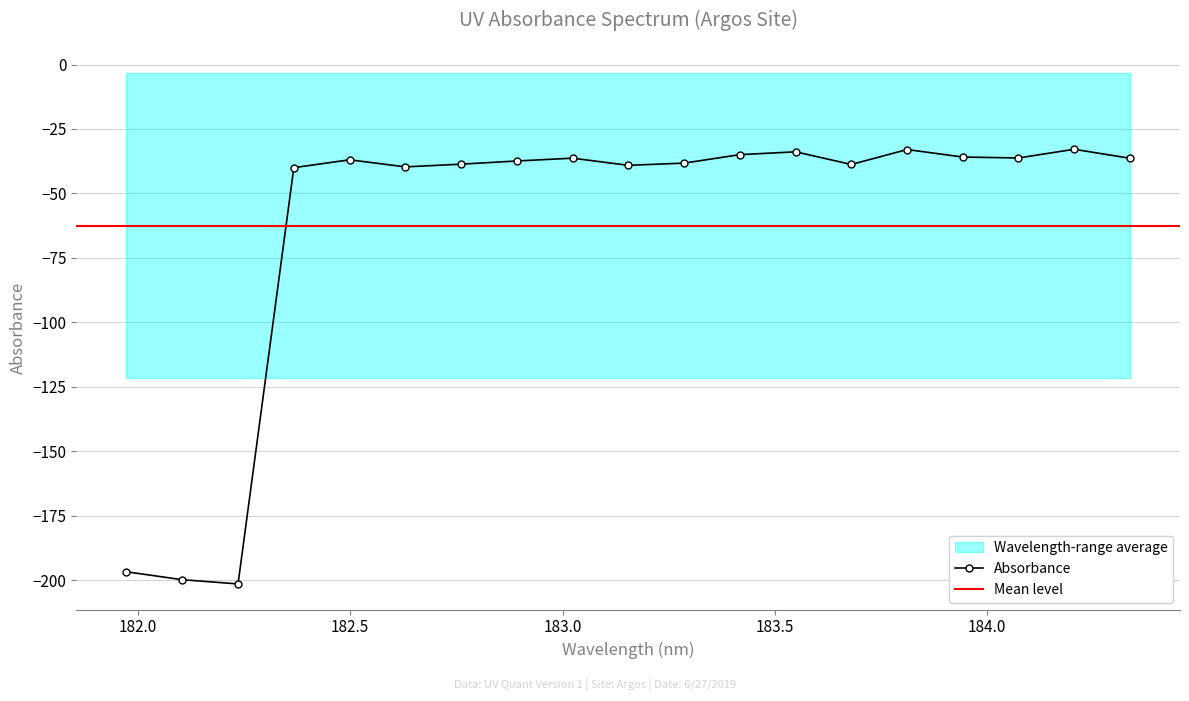

True or false: Absorbance has more than 1 interior local peaks.

True